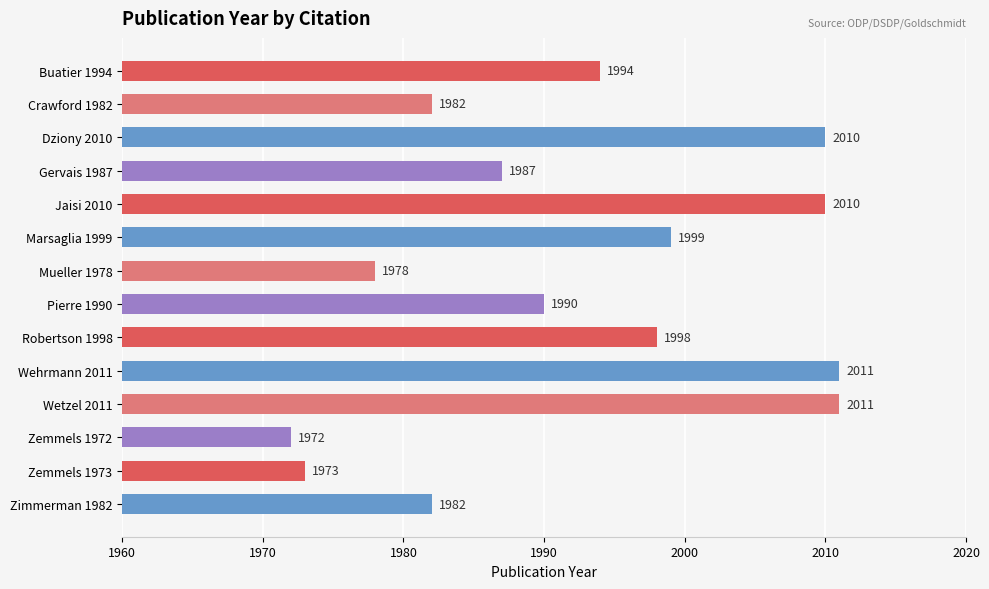

What is the label of the 4th bar from the top?

Gervais 1987